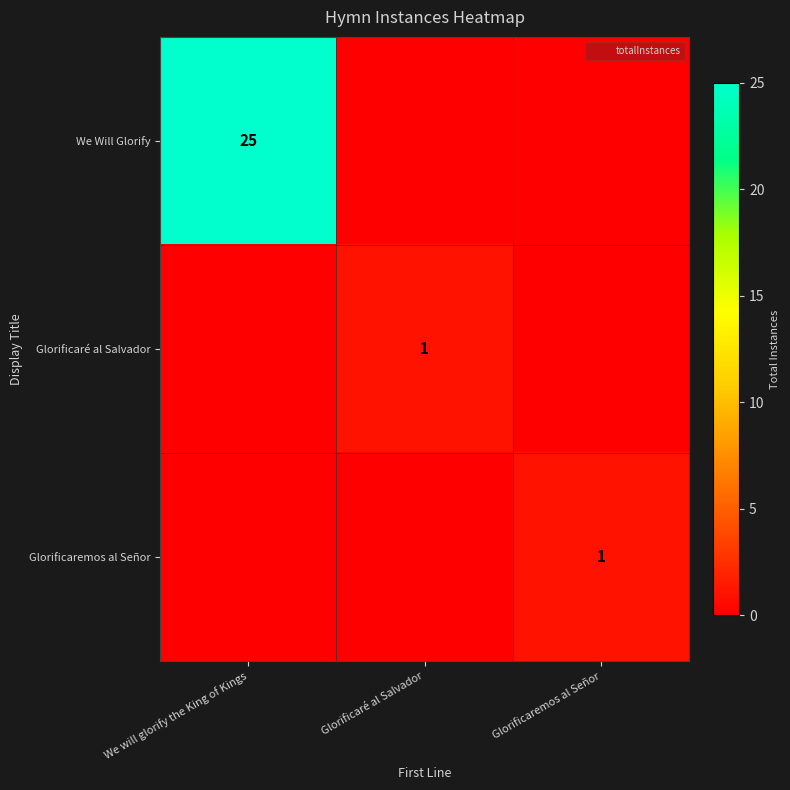

What is the difference between the Glorificaré al Salvador values at Glorificaré al Salvador and Glorificaremos al Señor?

1